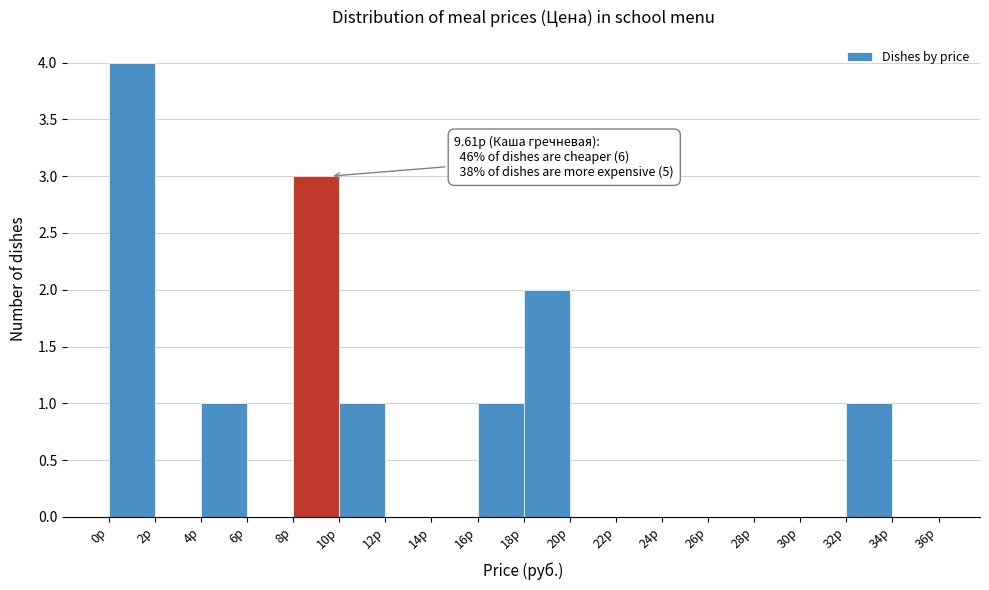

Which range on the x-axis has the tallest bar?

0 to 2